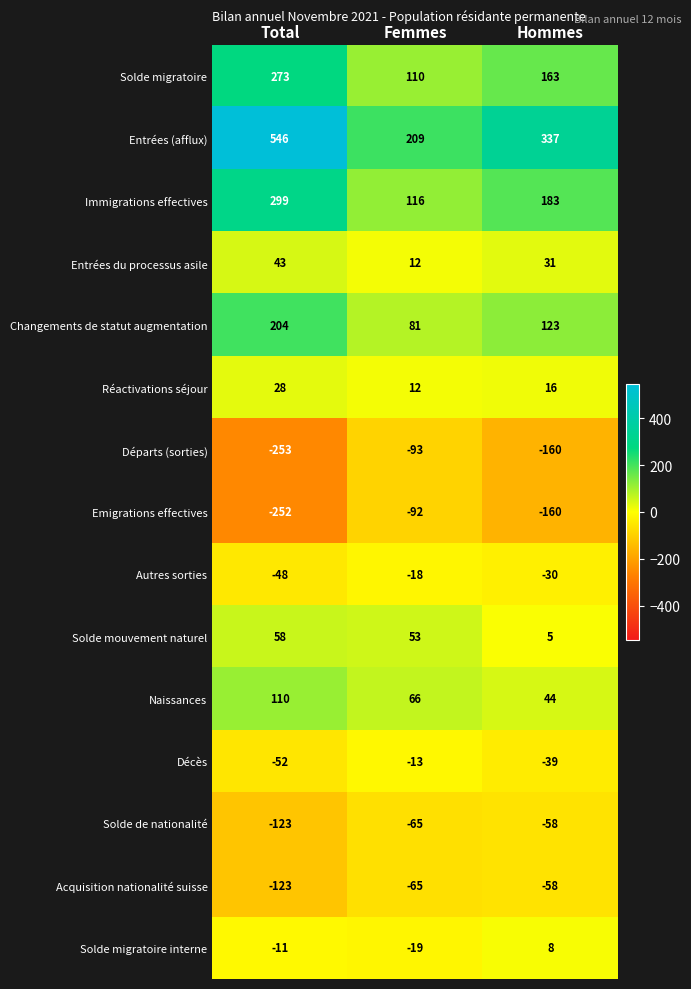

List the labels in order of Départs (sorties) value, smallest first.

Total, Hommes, Femmes